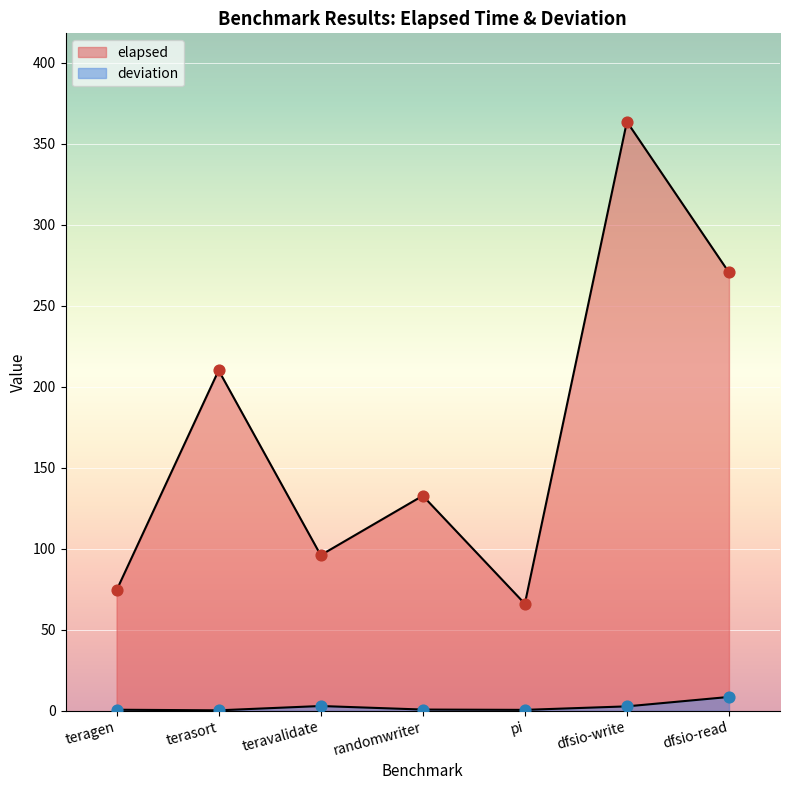

Which series has the largest total across all categories?

elapsed